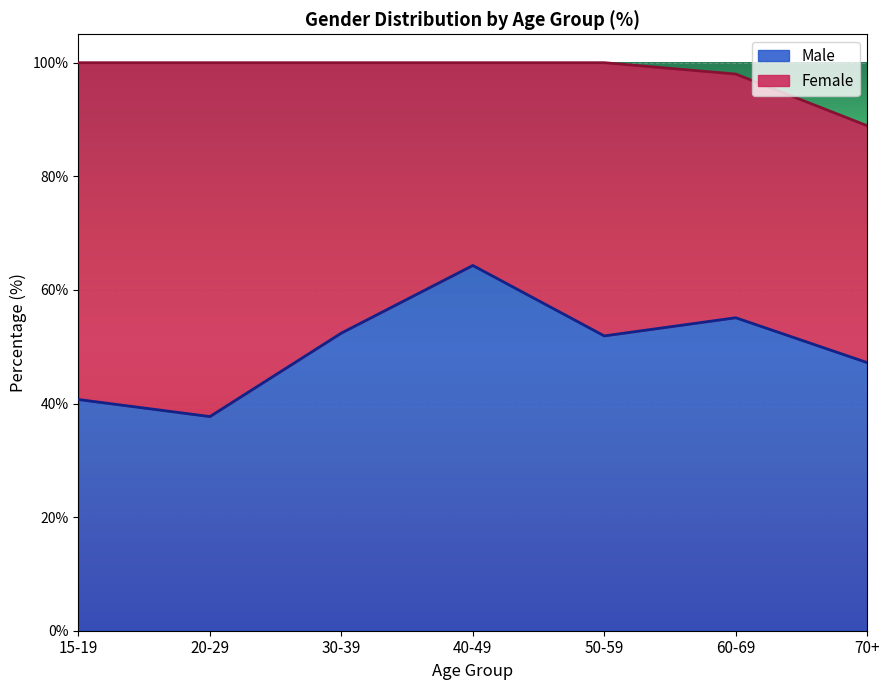

Reading left to right, what are all the values shown in this chart?

40.7	37.7	52.4	64.3	51.9	55.1	47.2